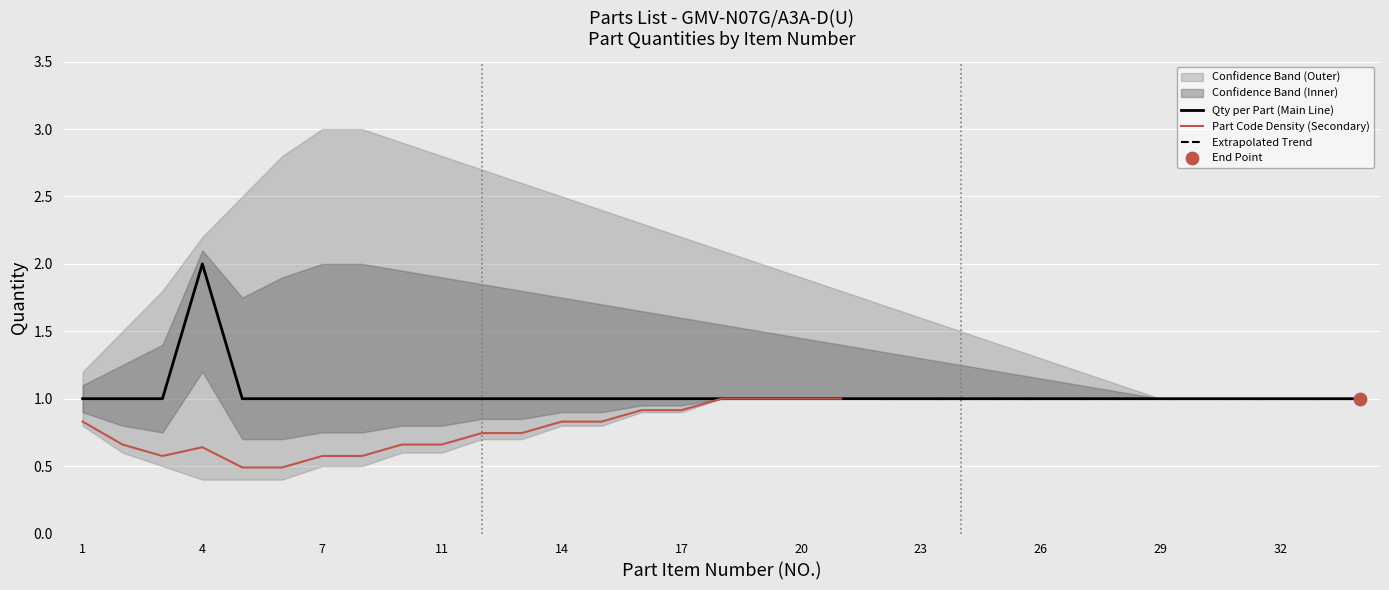

Is the value of lower_band at 15 greater than the value of qty at 3?

No